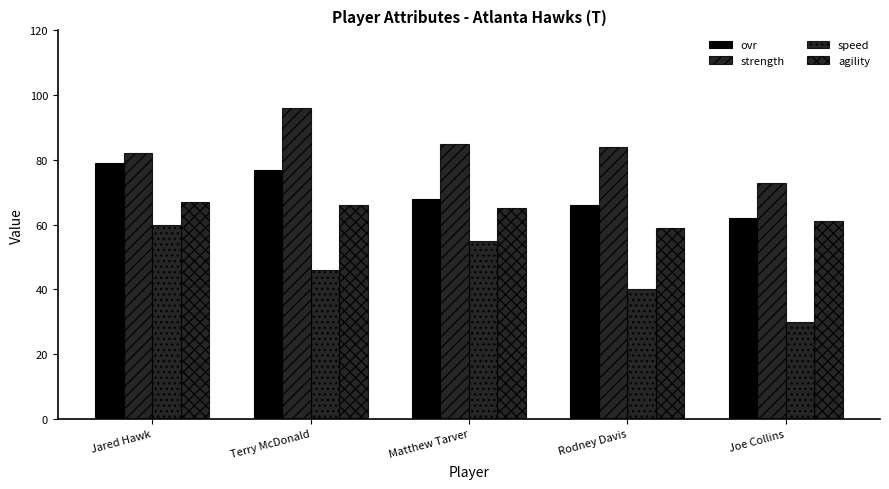

How many groups of bars are there?

5